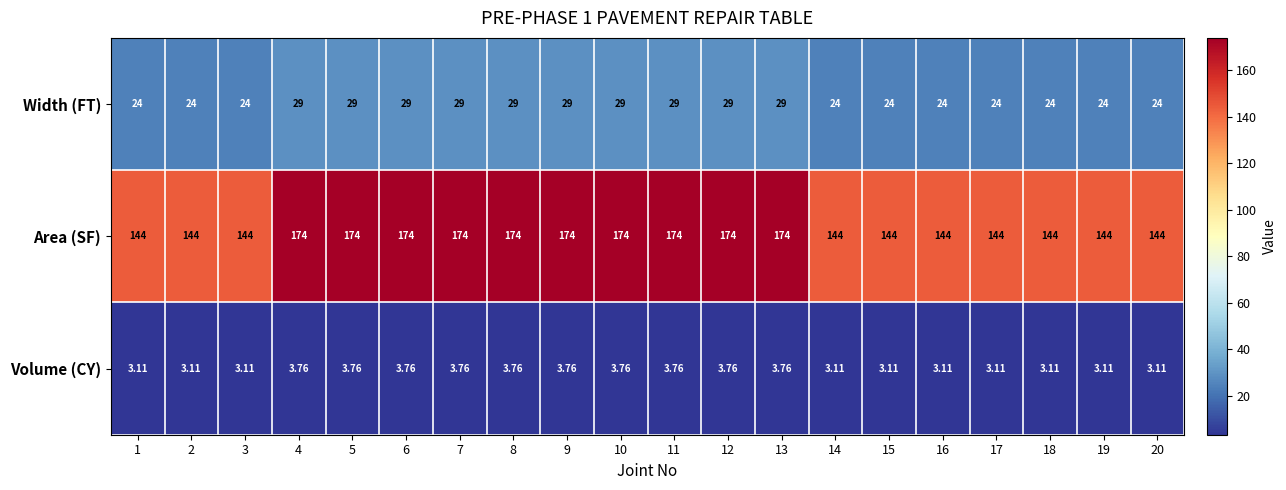

Which series has the largest total across all categories?

Area (SF)